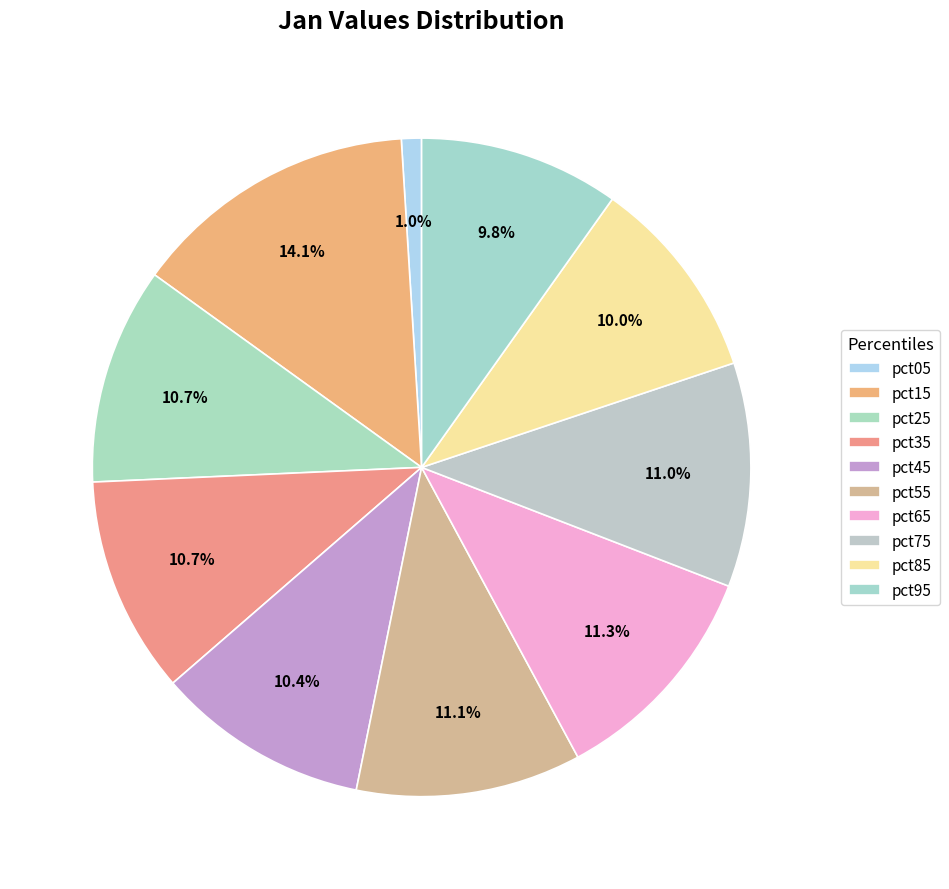

Which slice is the smallest?

pct05